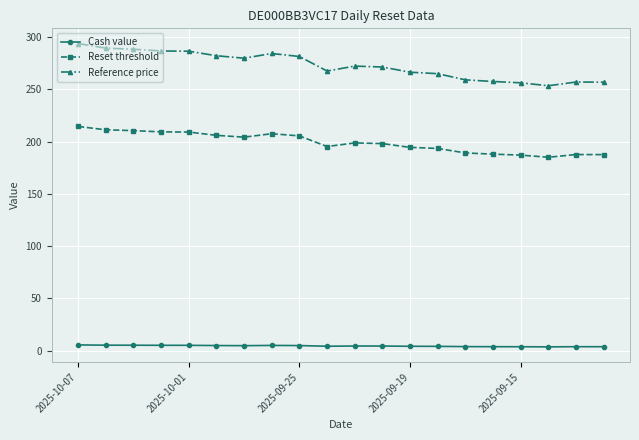

Does the chart have visible grid lines?

Yes